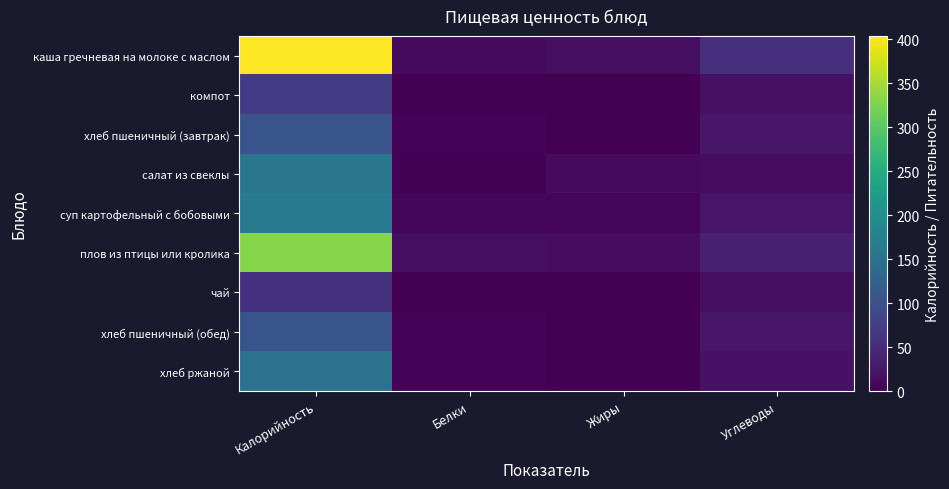

At how many categories does at least one series exceed 147?

1